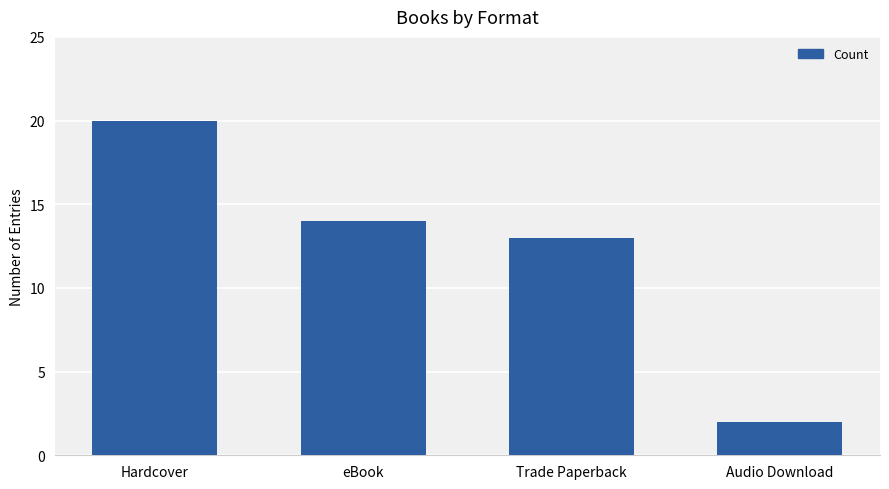

What is the difference between the second highest and minimum values?

12